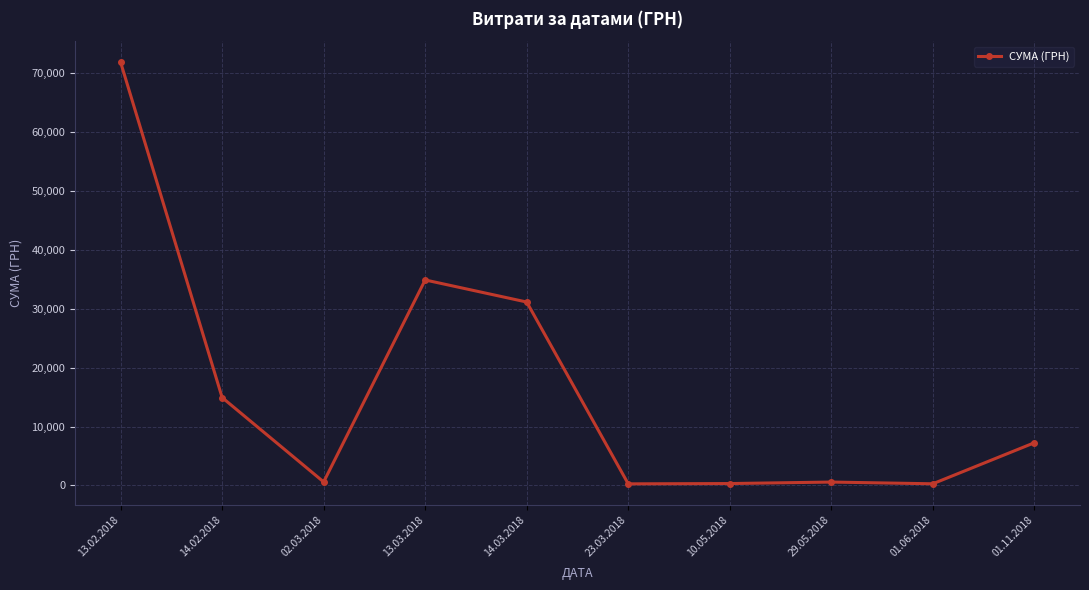

What is the ratio of the value at 13.02.2018 to the value at 14.02.2018?

4.8